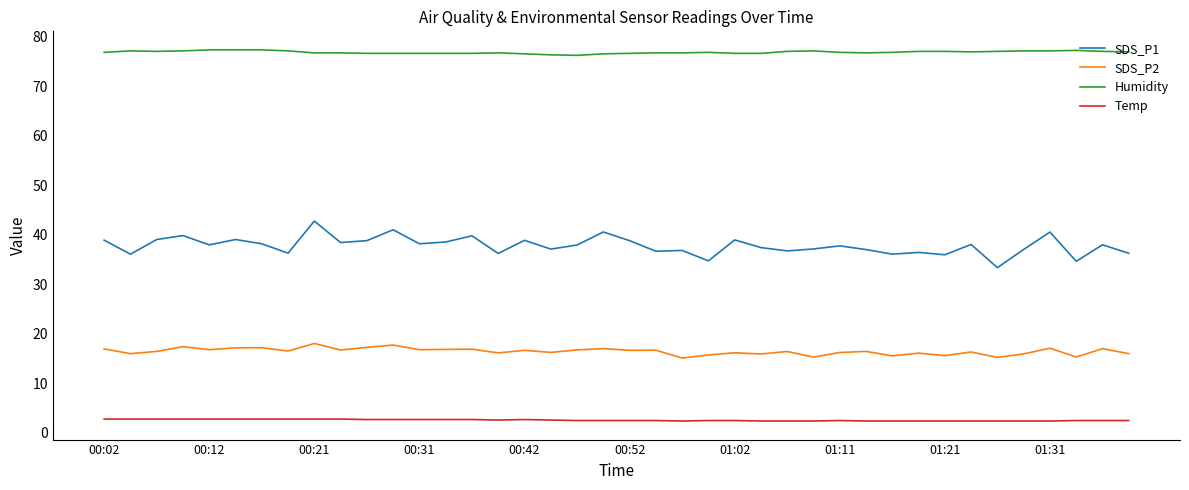

List the series in order of their overall mean, highest first.

Humidity, SDS_P1, SDS_P2, Temp